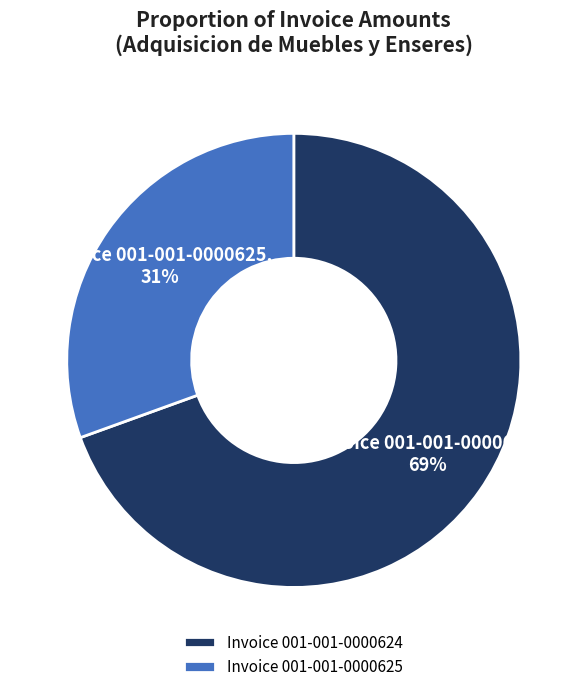

Between Invoice 001-001-0000624 and Invoice 001-001-0000625, which is larger?

Invoice 001-001-0000624